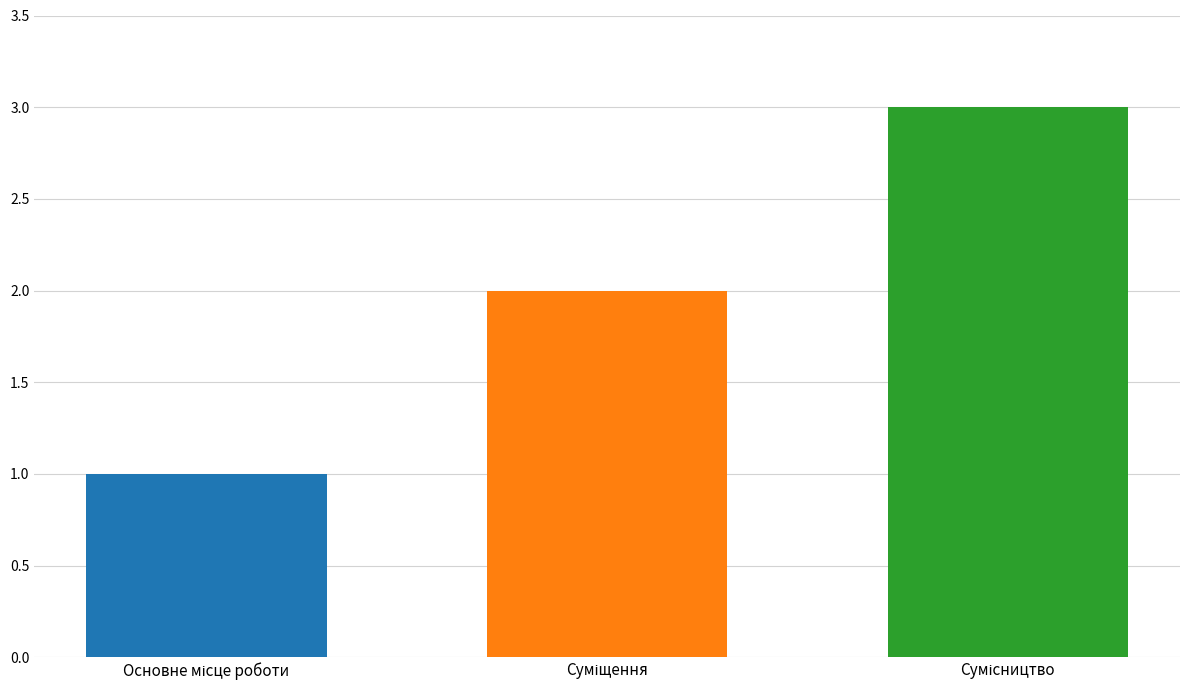

How many bars are there in total?

3